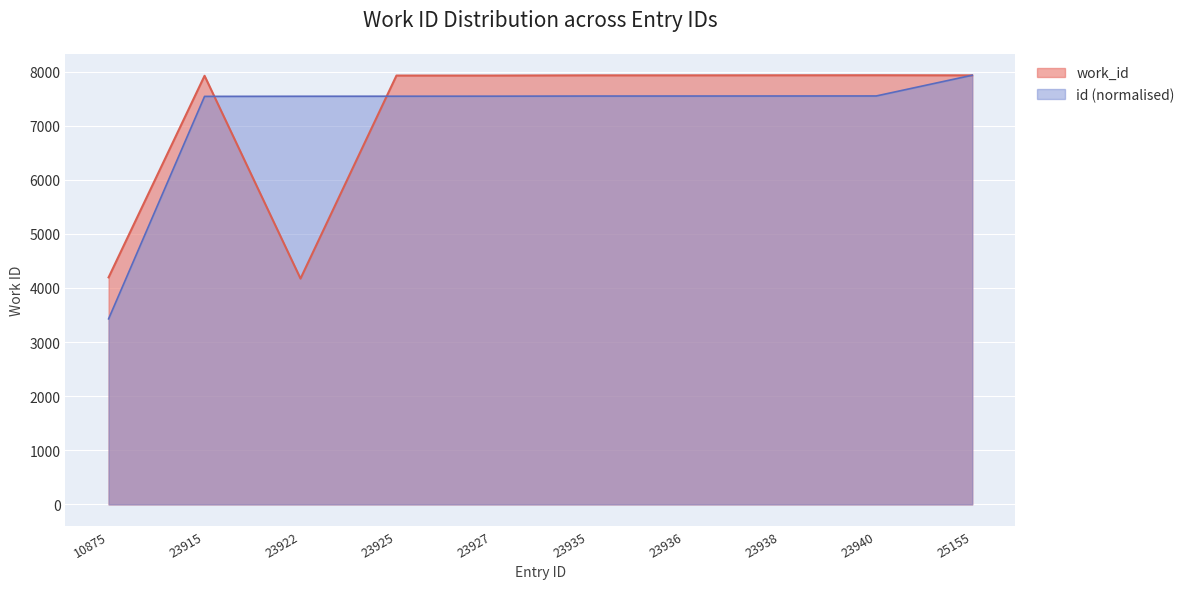

Reading left to right, transcribe all the data shown in this chart.

work_id: 10875=4195.0	23915=7921.0	23922=4173.0	23925=7925.0	23927=7925.0	23935=7929.0	23936=7929.0	23938=7930.0	23940=7931.0	25155=7929.0
id: 10875=3428.7	23915=7540.0	23922=7542.3	23925=7543.2	23927=7543.8	23935=7546.4	23936=7546.7	23938=7547.3	23940=7547.9	25155=7931.0